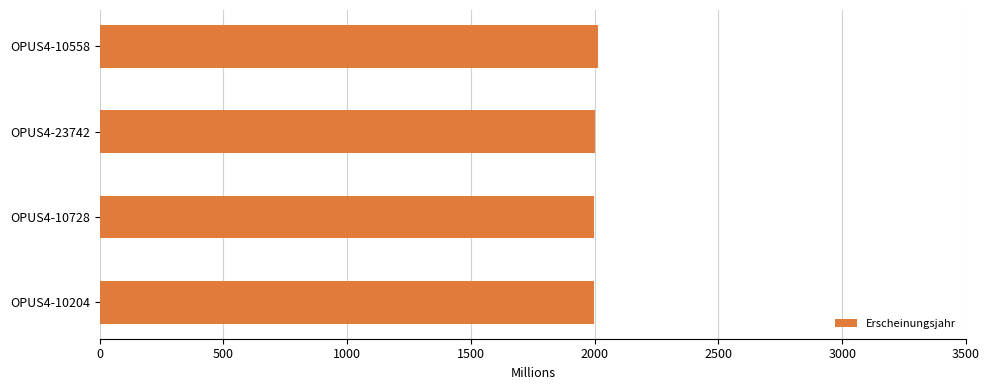

What is the maximum value shown in the chart?

2013